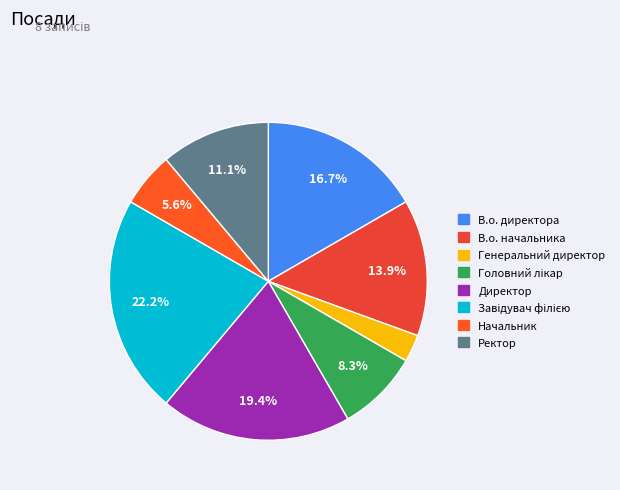

How many slices are in this pie chart?

8